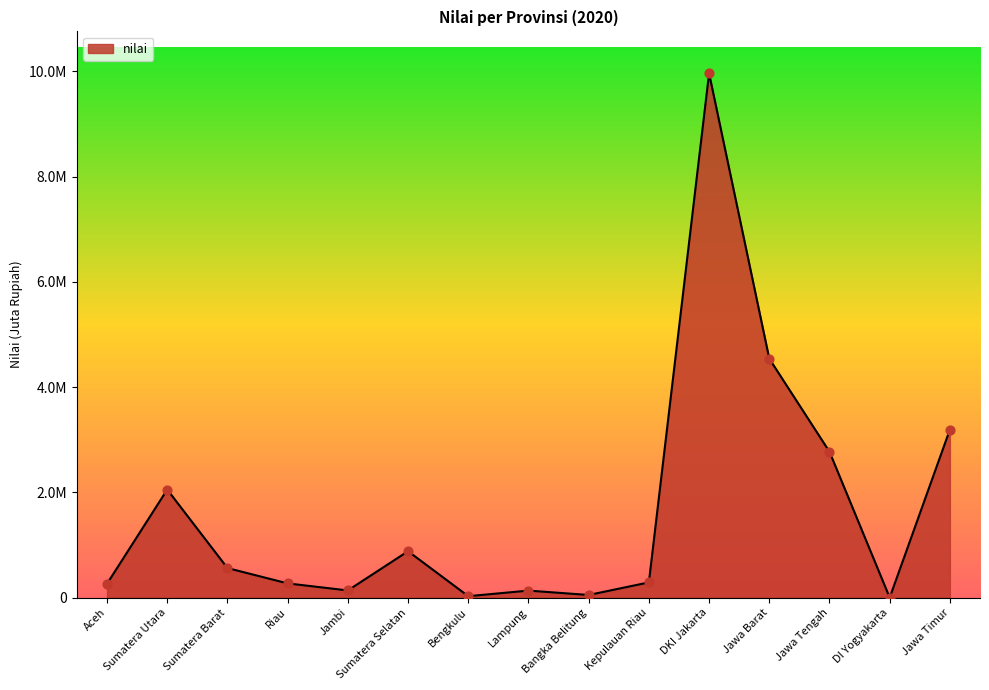

Approximately how many times larger is the value at Jawa Timur compared to DKI Jakarta?

0.3